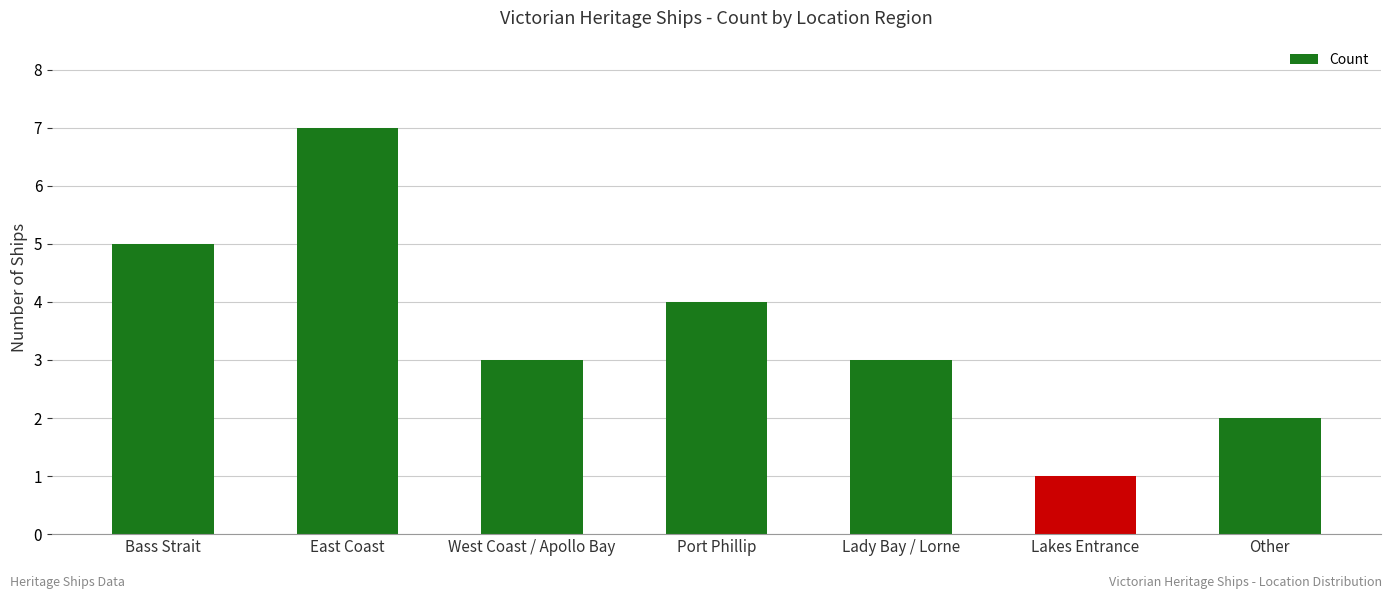

True or false: the data shows 10 at East Coast.

False